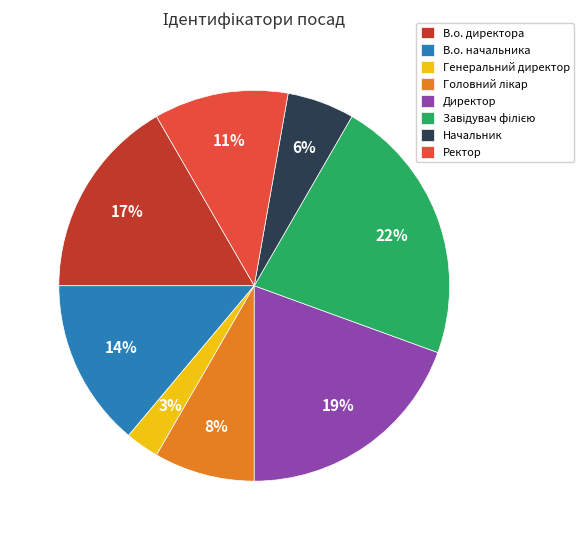

Is there a majority slice in this chart?

No